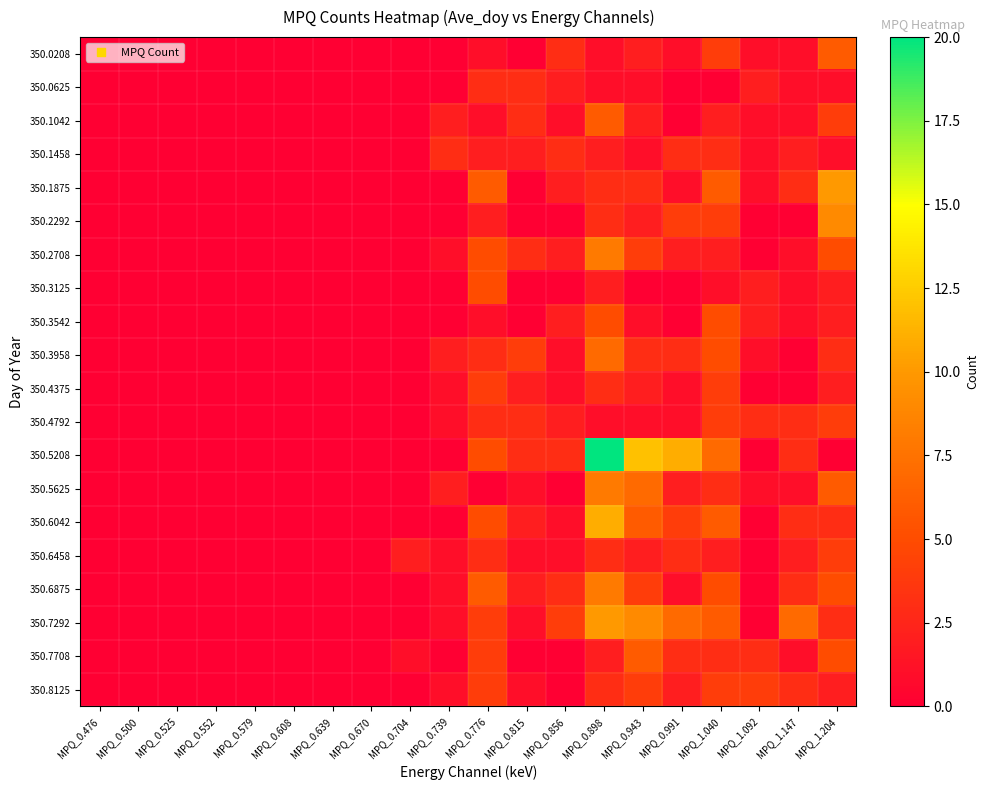

Reading left to right, list all the values displayed in this chart.

350.0208: MPQ_0.476=0	MPQ_0.500=0	MPQ_0.525=0	MPQ_0.552=0	MPQ_0.579=0	MPQ_0.608=0	MPQ_0.639=0	MPQ_0.670=0	MPQ_0.704=0	MPQ_0.739=0	MPQ_0.776=1	MPQ_0.815=0	MPQ_0.856=3	MPQ_0.898=1	MPQ_0.943=2	MPQ_0.991=1	MPQ_1.040=4	MPQ_1.092=1	MPQ_1.147=1	MPQ_1.204=6
350.0625: MPQ_0.476=0	MPQ_0.500=0	MPQ_0.525=0	MPQ_0.552=0	MPQ_0.579=0	MPQ_0.608=0	MPQ_0.639=0	MPQ_0.670=0	MPQ_0.704=0	MPQ_0.739=0	MPQ_0.776=3	MPQ_0.815=3	MPQ_0.856=2	MPQ_0.898=1	MPQ_0.943=1	MPQ_0.991=0	MPQ_1.040=0	MPQ_1.092=2	MPQ_1.147=1	MPQ_1.204=1
350.1042: MPQ_0.476=0	MPQ_0.500=0	MPQ_0.525=0	MPQ_0.552=0	MPQ_0.579=0	MPQ_0.608=0	MPQ_0.639=0	MPQ_0.670=0	MPQ_0.704=0	MPQ_0.739=2	MPQ_0.776=1	MPQ_0.815=3	MPQ_0.856=1	MPQ_0.898=6	MPQ_0.943=2	MPQ_0.991=0	MPQ_1.040=2	MPQ_1.092=1	MPQ_1.147=1	MPQ_1.204=4
350.1458: MPQ_0.476=0	MPQ_0.500=0	MPQ_0.525=0	MPQ_0.552=0	MPQ_0.579=0	MPQ_0.608=0	MPQ_0.639=0	MPQ_0.670=0	MPQ_0.704=0	MPQ_0.739=3	MPQ_0.776=2	MPQ_0.815=2	MPQ_0.856=3	MPQ_0.898=2	MPQ_0.943=1	MPQ_0.991=3	MPQ_1.040=3	MPQ_1.092=1	MPQ_1.147=2	MPQ_1.204=1
350.1875: MPQ_0.476=0	MPQ_0.500=0	MPQ_0.525=0	MPQ_0.552=0	MPQ_0.579=0	MPQ_0.608=0	MPQ_0.639=0	MPQ_0.670=0	MPQ_0.704=0	MPQ_0.739=0	MPQ_0.776=6	MPQ_0.815=0	MPQ_0.856=2	MPQ_0.898=3	MPQ_0.943=3	MPQ_0.991=1	MPQ_1.040=6	MPQ_1.092=1	MPQ_1.147=3	MPQ_1.204=10
350.2292: MPQ_0.476=0	MPQ_0.500=0	MPQ_0.525=0	MPQ_0.552=0	MPQ_0.579=0	MPQ_0.608=0	MPQ_0.639=0	MPQ_0.670=0	MPQ_0.704=0	MPQ_0.739=0	MPQ_0.776=2	MPQ_0.815=0	MPQ_0.856=0	MPQ_0.898=3	MPQ_0.943=2	MPQ_0.991=4	MPQ_1.040=4	MPQ_1.092=0	MPQ_1.147=0	MPQ_1.204=9
350.2708: MPQ_0.476=0	MPQ_0.500=0	MPQ_0.525=0	MPQ_0.552=0	MPQ_0.579=0	MPQ_0.608=0	MPQ_0.639=0	MPQ_0.670=0	MPQ_0.704=0	MPQ_0.739=1	MPQ_0.776=5	MPQ_0.815=3	MPQ_0.856=2	MPQ_0.898=8	MPQ_0.943=4	MPQ_0.991=2	MPQ_1.040=2	MPQ_1.092=0	MPQ_1.147=1	MPQ_1.204=5
350.3125: MPQ_0.476=0	MPQ_0.500=0	MPQ_0.525=0	MPQ_0.552=0	MPQ_0.579=0	MPQ_0.608=0	MPQ_0.639=0	MPQ_0.670=0	MPQ_0.704=0	MPQ_0.739=0	MPQ_0.776=5	MPQ_0.815=0	MPQ_0.856=0	MPQ_0.898=2	MPQ_0.943=0	MPQ_0.991=0	MPQ_1.040=1	MPQ_1.092=2	MPQ_1.147=1	MPQ_1.204=2
350.3542: MPQ_0.476=0	MPQ_0.500=0	MPQ_0.525=0	MPQ_0.552=0	MPQ_0.579=0	MPQ_0.608=0	MPQ_0.639=0	MPQ_0.670=0	MPQ_0.704=0	MPQ_0.739=0	MPQ_0.776=1	MPQ_0.815=0	MPQ_0.856=2	MPQ_0.898=5	MPQ_0.943=1	MPQ_0.991=0	MPQ_1.040=5	MPQ_1.092=2	MPQ_1.147=1	MPQ_1.204=2
350.3958: MPQ_0.476=0	MPQ_0.500=0	MPQ_0.525=0	MPQ_0.552=0	MPQ_0.579=0	MPQ_0.608=0	MPQ_0.639=0	MPQ_0.670=0	MPQ_0.704=0	MPQ_0.739=2	MPQ_0.776=3	MPQ_0.815=4	MPQ_0.856=1	MPQ_0.898=7	MPQ_0.943=3	MPQ_0.991=3	MPQ_1.040=5	MPQ_1.092=1	MPQ_1.147=0	MPQ_1.204=3
350.4375: MPQ_0.476=0	MPQ_0.500=0	MPQ_0.525=0	MPQ_0.552=0	MPQ_0.579=0	MPQ_0.608=0	MPQ_0.639=0	MPQ_0.670=0	MPQ_0.704=0	MPQ_0.739=1	MPQ_0.776=4	MPQ_0.815=2	MPQ_0.856=1	MPQ_0.898=3	MPQ_0.943=2	MPQ_0.991=1	MPQ_1.040=4	MPQ_1.092=0	MPQ_1.147=0	MPQ_1.204=2
350.4792: MPQ_0.476=0	MPQ_0.500=0	MPQ_0.525=0	MPQ_0.552=0	MPQ_0.579=0	MPQ_0.608=0	MPQ_0.639=0	MPQ_0.670=0	MPQ_0.704=0	MPQ_0.739=1	MPQ_0.776=3	MPQ_0.815=3	MPQ_0.856=2	MPQ_0.898=1	MPQ_0.943=1	MPQ_0.991=1	MPQ_1.040=4	MPQ_1.092=3	MPQ_1.147=3	MPQ_1.204=4
350.5208: MPQ_0.476=0	MPQ_0.500=0	MPQ_0.525=0	MPQ_0.552=0	MPQ_0.579=0	MPQ_0.608=0	MPQ_0.639=0	MPQ_0.670=0	MPQ_0.704=0	MPQ_0.739=0	MPQ_0.776=5	MPQ_0.815=3	MPQ_0.856=3	MPQ_0.898=20	MPQ_0.943=12	MPQ_0.991=11	MPQ_1.040=7	MPQ_1.092=0	MPQ_1.147=3	MPQ_1.204=0
350.5625: MPQ_0.476=0	MPQ_0.500=0	MPQ_0.525=0	MPQ_0.552=0	MPQ_0.579=0	MPQ_0.608=0	MPQ_0.639=0	MPQ_0.670=0	MPQ_0.704=0	MPQ_0.739=2	MPQ_0.776=0	MPQ_0.815=1	MPQ_0.856=0	MPQ_0.898=8	MPQ_0.943=7	MPQ_0.991=2	MPQ_1.040=3	MPQ_1.092=1	MPQ_1.147=1	MPQ_1.204=6
350.6042: MPQ_0.476=0	MPQ_0.500=0	MPQ_0.525=0	MPQ_0.552=0	MPQ_0.579=0	MPQ_0.608=0	MPQ_0.639=0	MPQ_0.670=0	MPQ_0.704=0	MPQ_0.739=0	MPQ_0.776=5	MPQ_0.815=2	MPQ_0.856=1	MPQ_0.898=11	MPQ_0.943=6	MPQ_0.991=4	MPQ_1.040=6	MPQ_1.092=0	MPQ_1.147=3	MPQ_1.204=3
350.6458: MPQ_0.476=0	MPQ_0.500=0	MPQ_0.525=0	MPQ_0.552=0	MPQ_0.579=0	MPQ_0.608=0	MPQ_0.639=0	MPQ_0.670=0	MPQ_0.704=2	MPQ_0.739=1	MPQ_0.776=3	MPQ_0.815=1	MPQ_0.856=1	MPQ_0.898=3	MPQ_0.943=2	MPQ_0.991=3	MPQ_1.040=2	MPQ_1.092=0	MPQ_1.147=2	MPQ_1.204=4
350.6875: MPQ_0.476=0	MPQ_0.500=0	MPQ_0.525=0	MPQ_0.552=0	MPQ_0.579=0	MPQ_0.608=0	MPQ_0.639=0	MPQ_0.670=0	MPQ_0.704=0	MPQ_0.739=1	MPQ_0.776=6	MPQ_0.815=2	MPQ_0.856=3	MPQ_0.898=8	MPQ_0.943=4	MPQ_0.991=1	MPQ_1.040=5	MPQ_1.092=0	MPQ_1.147=3	MPQ_1.204=5
350.7292: MPQ_0.476=0	MPQ_0.500=0	MPQ_0.525=0	MPQ_0.552=0	MPQ_0.579=0	MPQ_0.608=0	MPQ_0.639=0	MPQ_0.670=0	MPQ_0.704=0	MPQ_0.739=1	MPQ_0.776=4	MPQ_0.815=1	MPQ_0.856=4	MPQ_0.898=10	MPQ_0.943=9	MPQ_0.991=7	MPQ_1.040=6	MPQ_1.092=0	MPQ_1.147=7	MPQ_1.204=3
350.7708: MPQ_0.476=0	MPQ_0.500=0	MPQ_0.525=0	MPQ_0.552=0	MPQ_0.579=0	MPQ_0.608=0	MPQ_0.639=0	MPQ_0.670=0	MPQ_0.704=1	MPQ_0.739=0	MPQ_0.776=4	MPQ_0.815=0	MPQ_0.856=0	MPQ_0.898=2	MPQ_0.943=6	MPQ_0.991=3	MPQ_1.040=3	MPQ_1.092=3	MPQ_1.147=1	MPQ_1.204=5
350.8125: MPQ_0.476=0	MPQ_0.500=0	MPQ_0.525=0	MPQ_0.552=0	MPQ_0.579=0	MPQ_0.608=0	MPQ_0.639=0	MPQ_0.670=0	MPQ_0.704=0	MPQ_0.739=1	MPQ_0.776=4	MPQ_0.815=1	MPQ_0.856=0	MPQ_0.898=3	MPQ_0.943=4	MPQ_0.991=2	MPQ_1.040=4	MPQ_1.092=4	MPQ_1.147=3	MPQ_1.204=2